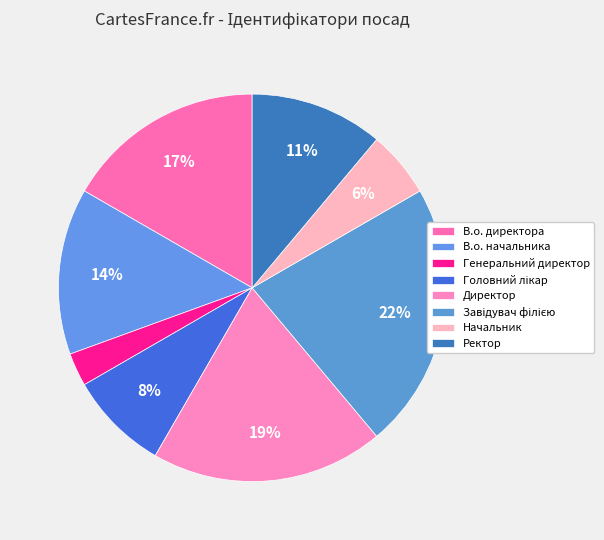

To the nearest percent, what percentage of the pie is В.о. директора?

17%